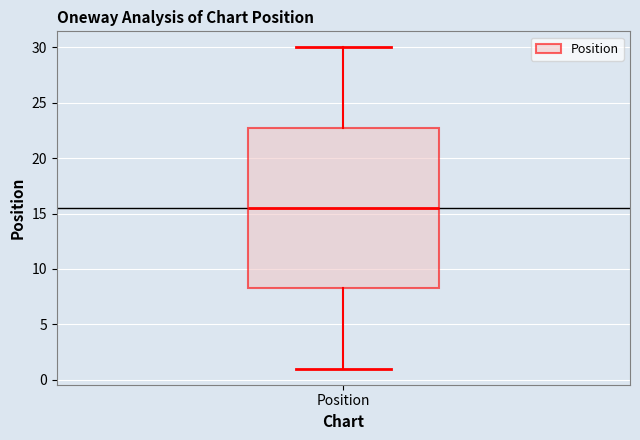

Where does the lower whisker of the box for Position end on the y-axis? The values are not printed on the chart, so give them approximately, as read against the axis.

1.0